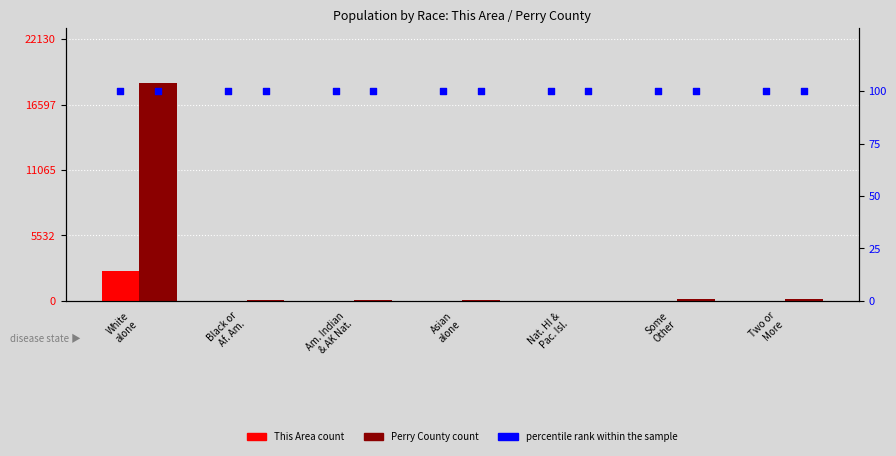

Which series reaches the maximum Y coordinate?

Perry County